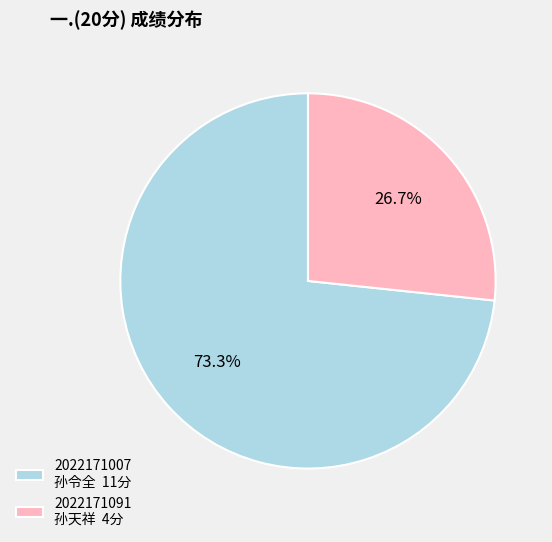

Combined, do 2022171007 孙令全 11分 and 2022171091 孙天祥 4分 account for over 50%?

Yes